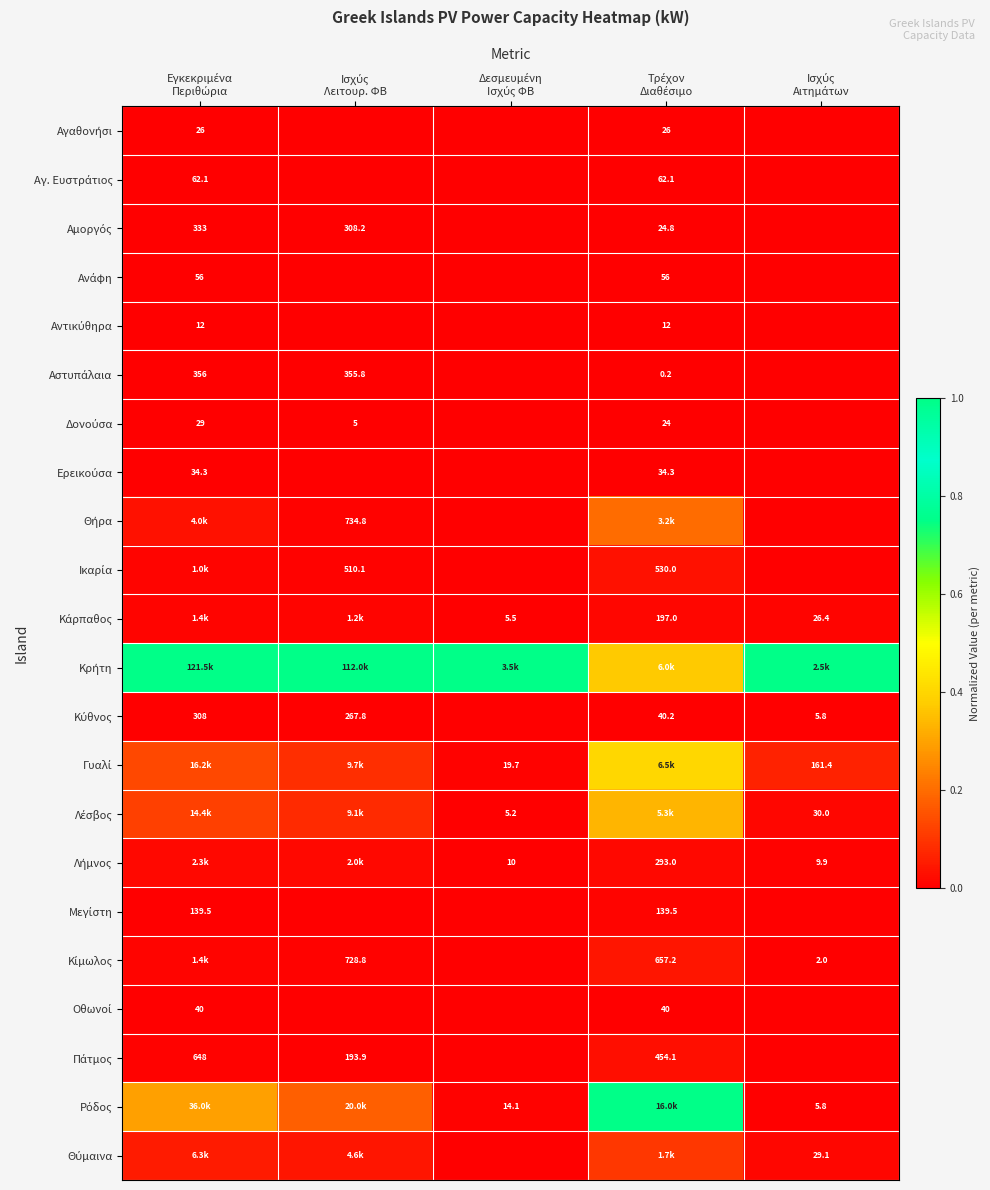

What is the spread (max minus min) of values at Δεσμευμένη
Ισχύς ΦΒ?

1.0